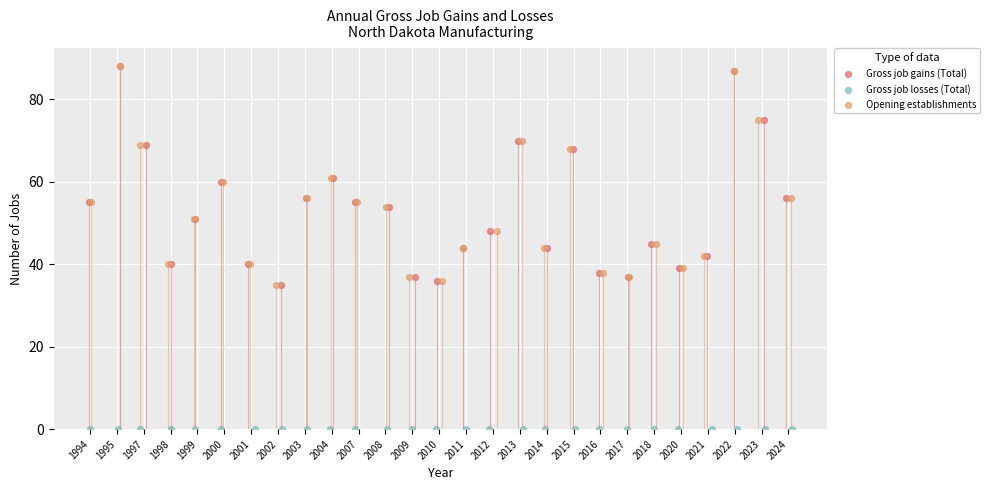

At how many categories does at least one series exceed 46?

15